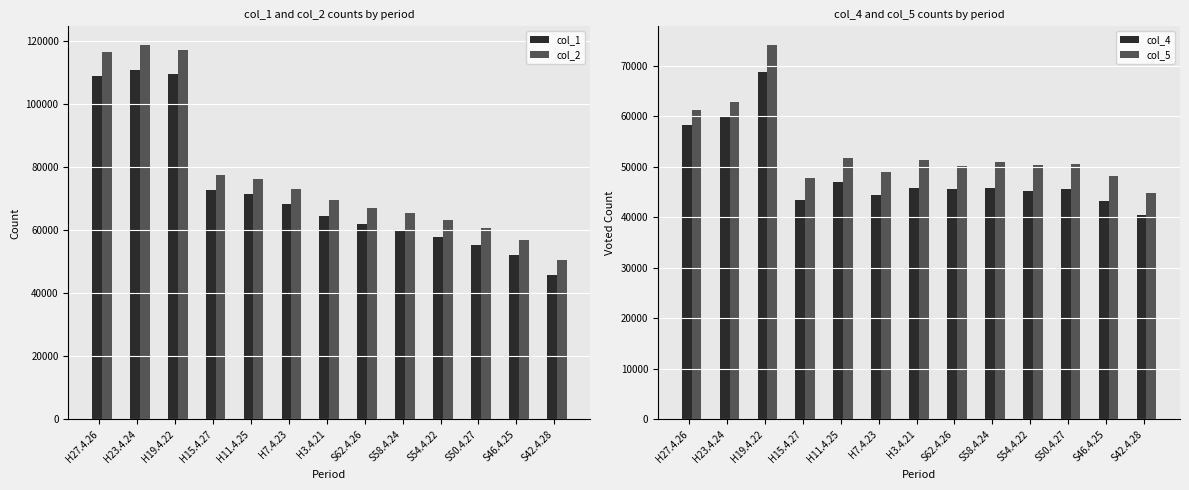

The col_4 series shows 76134 at S54.4.22. True or false?

False